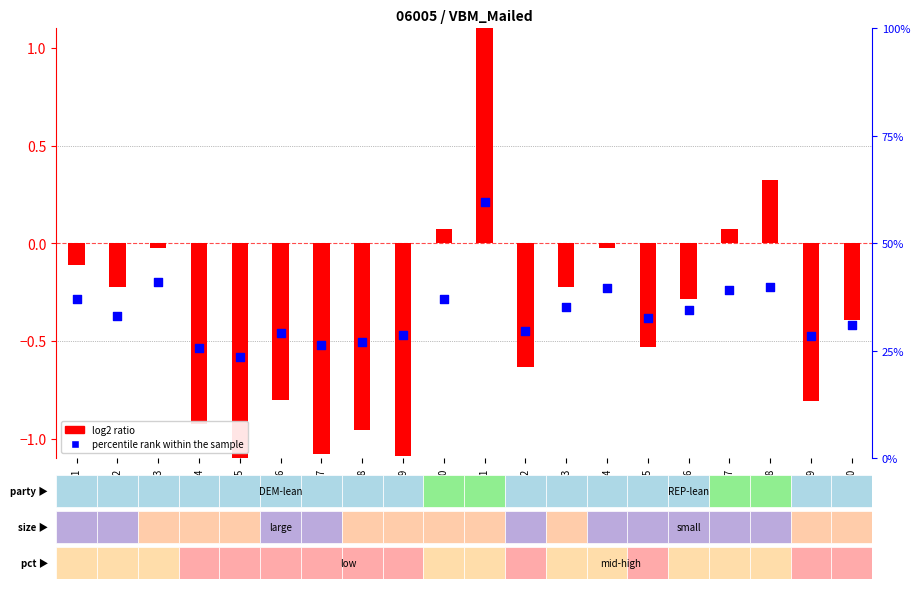

At which category is the sum across all series the highest?

CP11